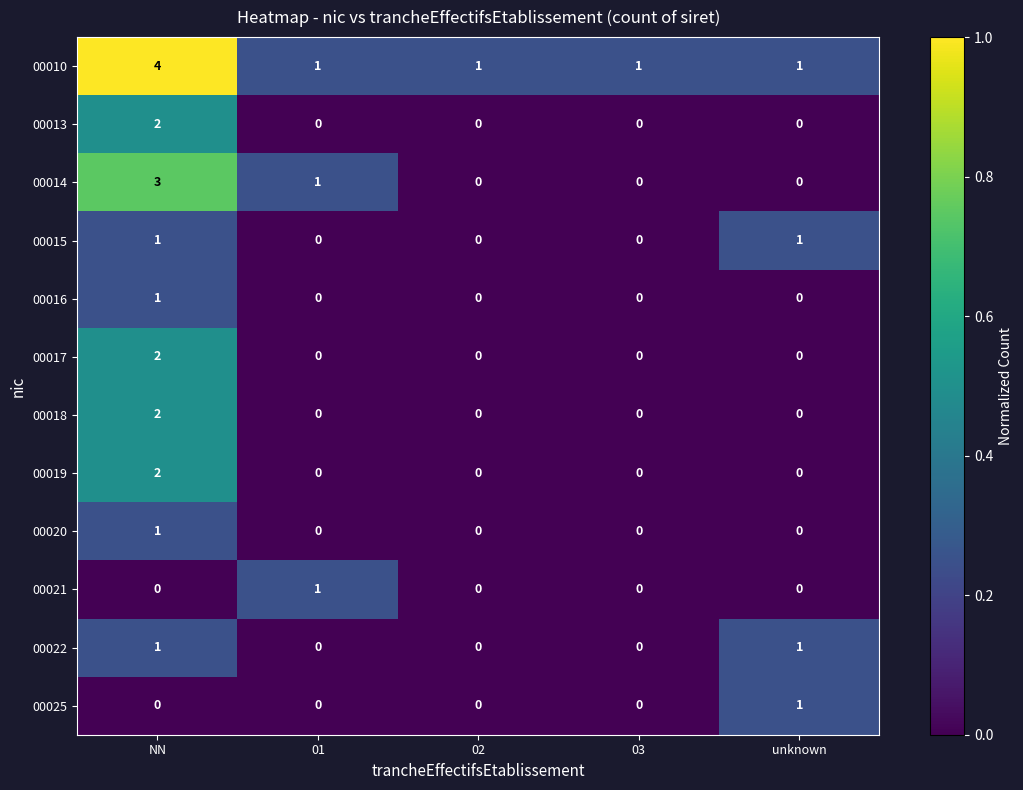

How many data points in 00013 are above 0?

1